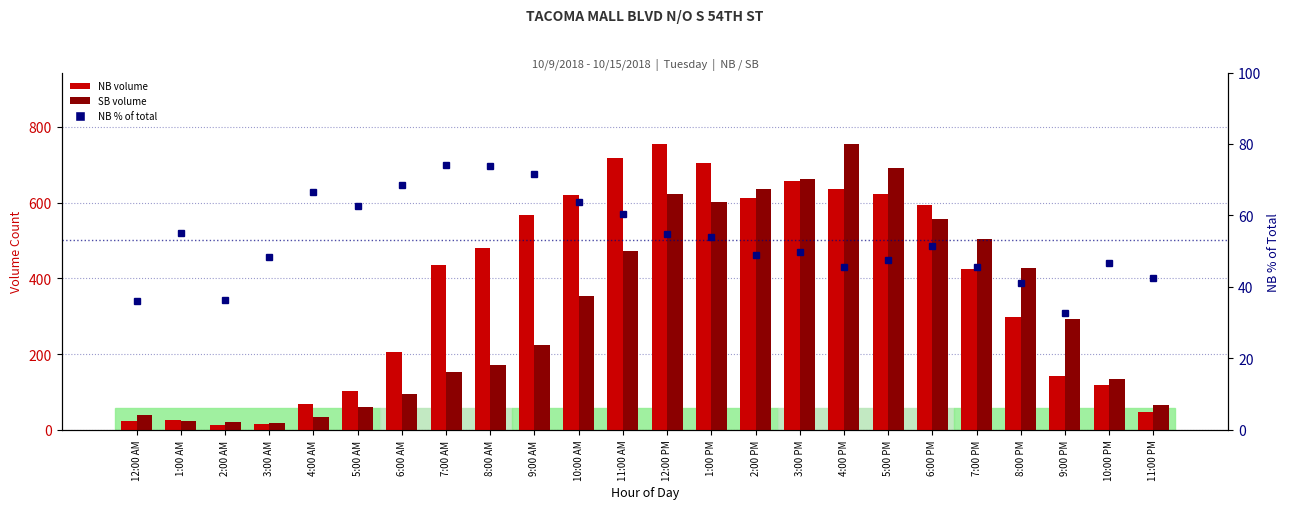

At which label does SB reach its peak?

4:00 PM